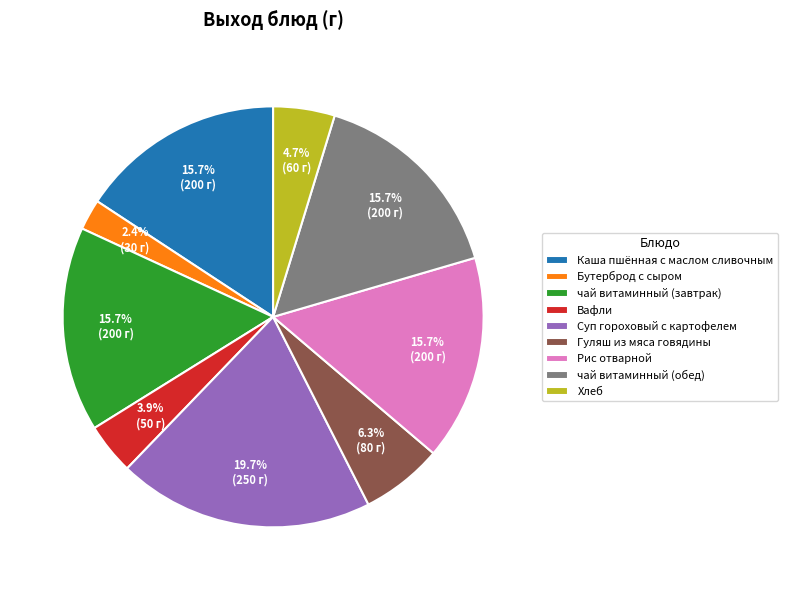

Does any single category account for the majority?

No